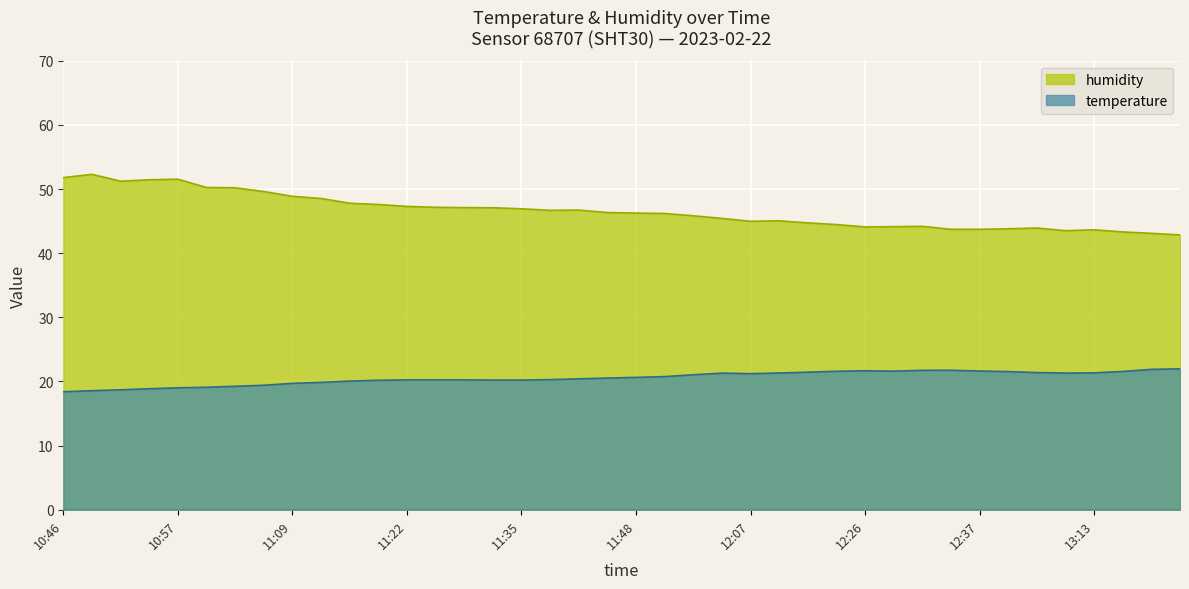

Which has a higher value, 11:20 or 12:26?

11:20